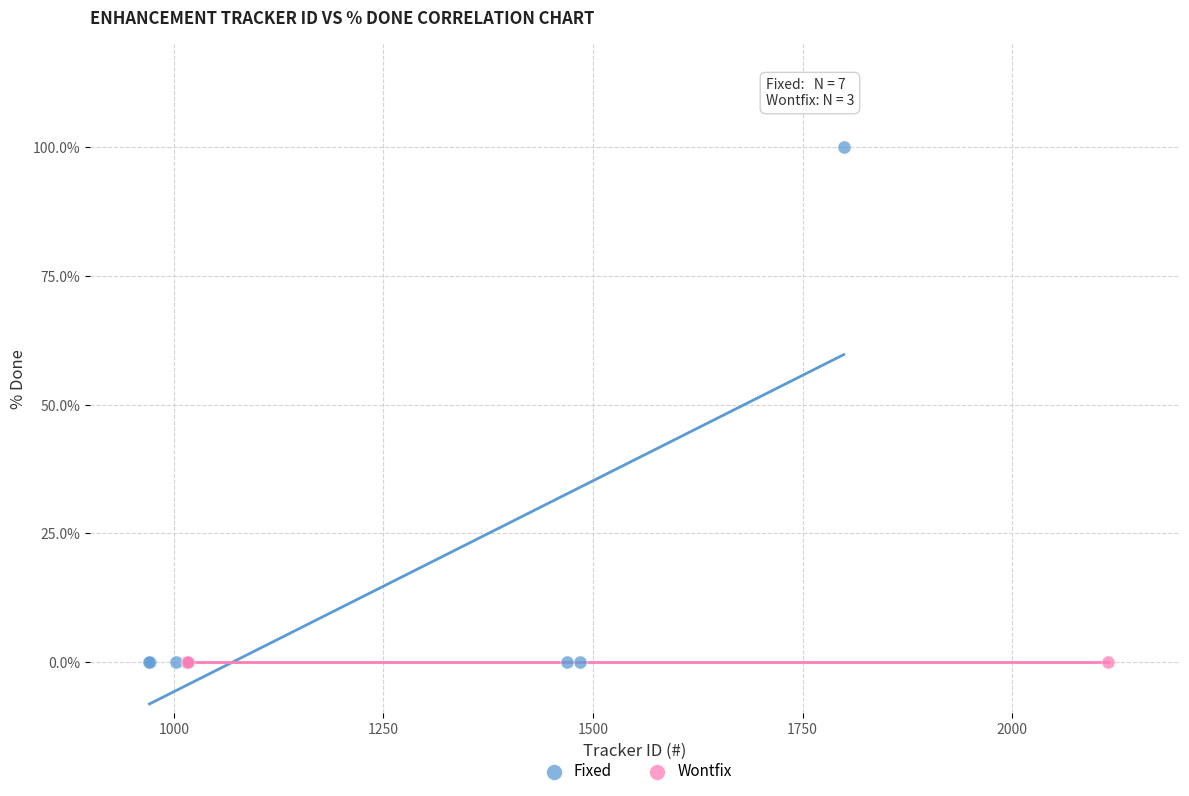

Which series reaches the maximum Y coordinate?

Fixed